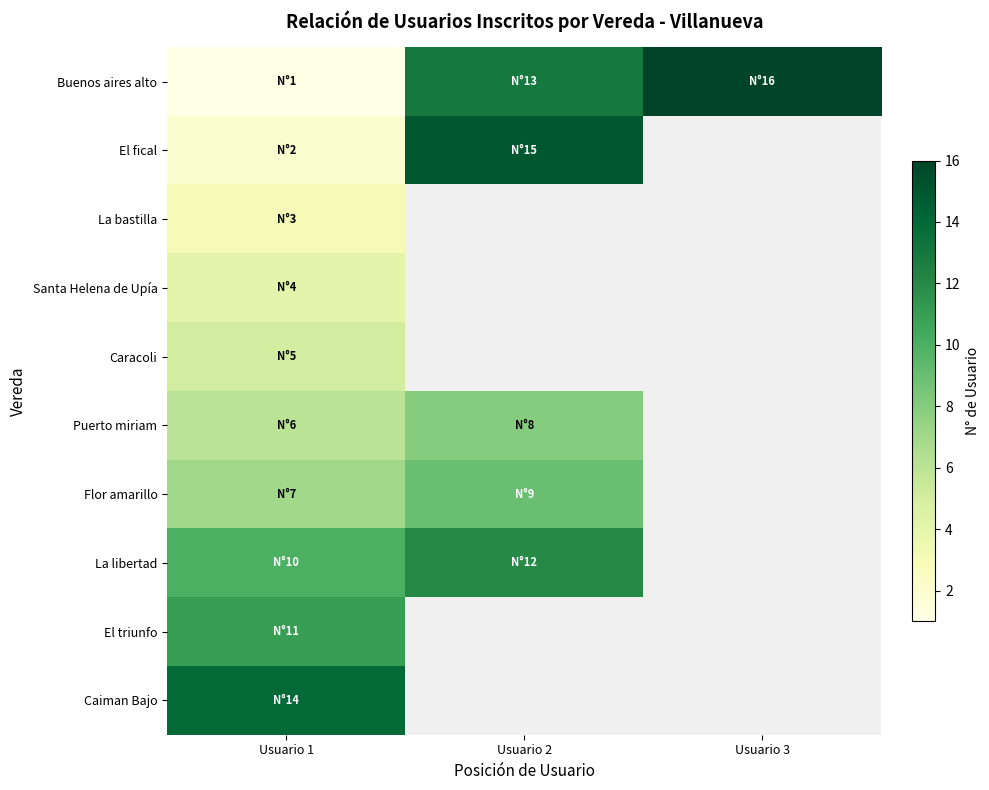

List the series in order of their peak value, lowest first.

La bastilla, Santa Helena de Upía, Caracoli, Puerto miriam, Flor amarillo, El triunfo, La libertad, Caiman Bajo, El fical, Buenos aires alto